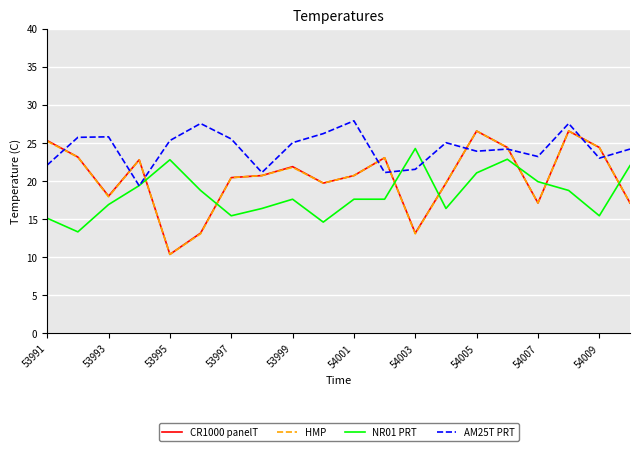

What is the average value of the NR01 PRT series?

18.3